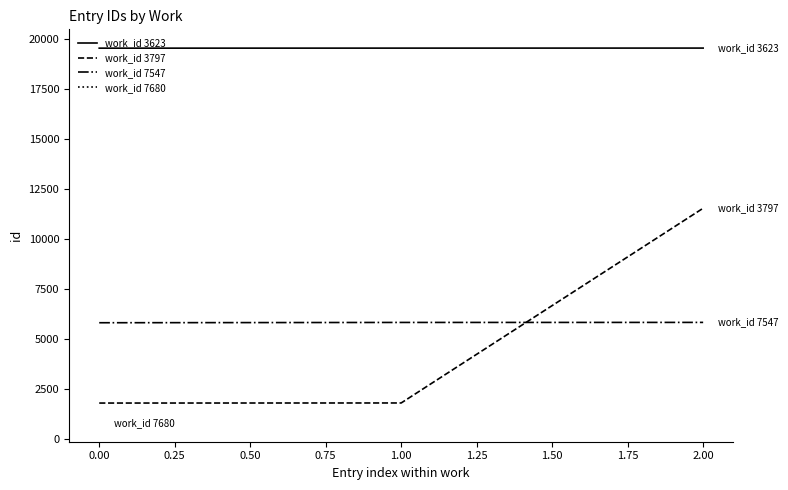

At how many categories does at least one series exceed 2955?

3